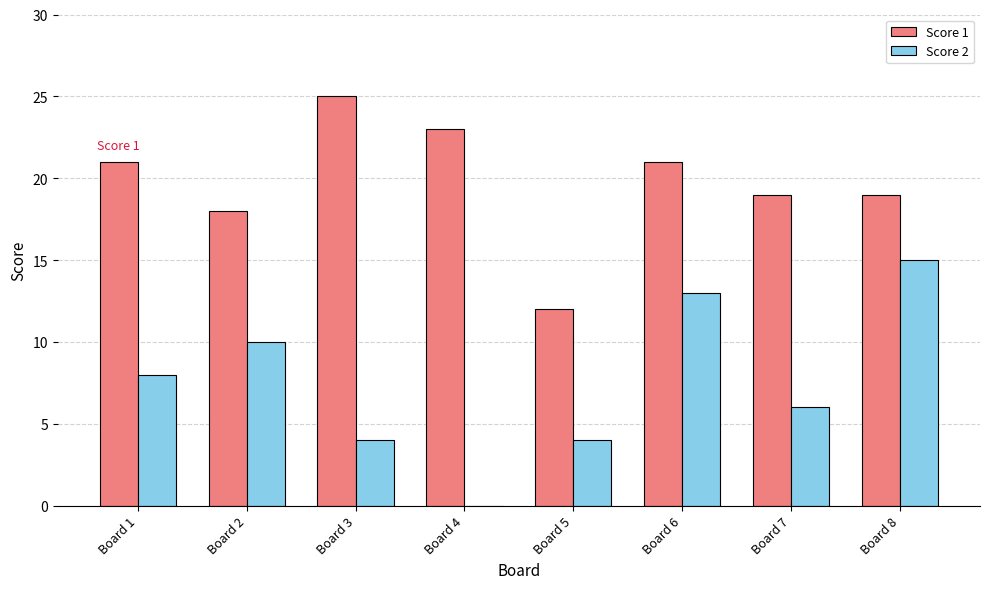

Is the value of Score 2 at Board 2 greater than the value of Score 1 at Board 2?

No